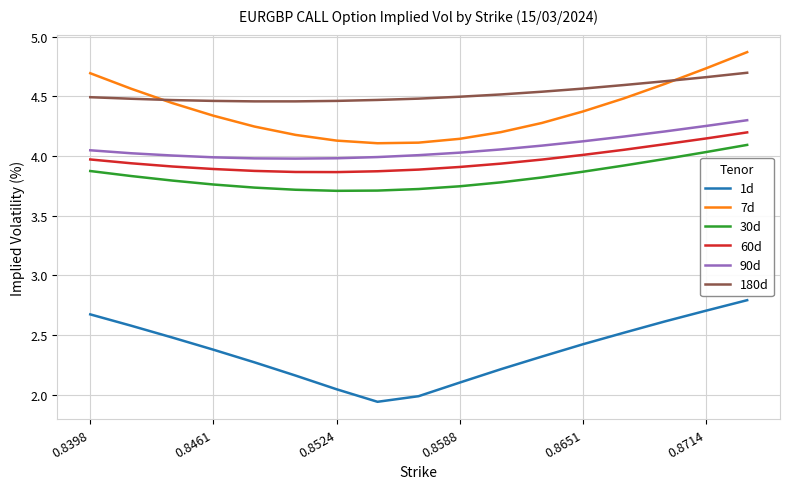

Rank the series by their maximum value, from lowest to highest.

1d, 30d, 60d, 90d, 180d, 7d